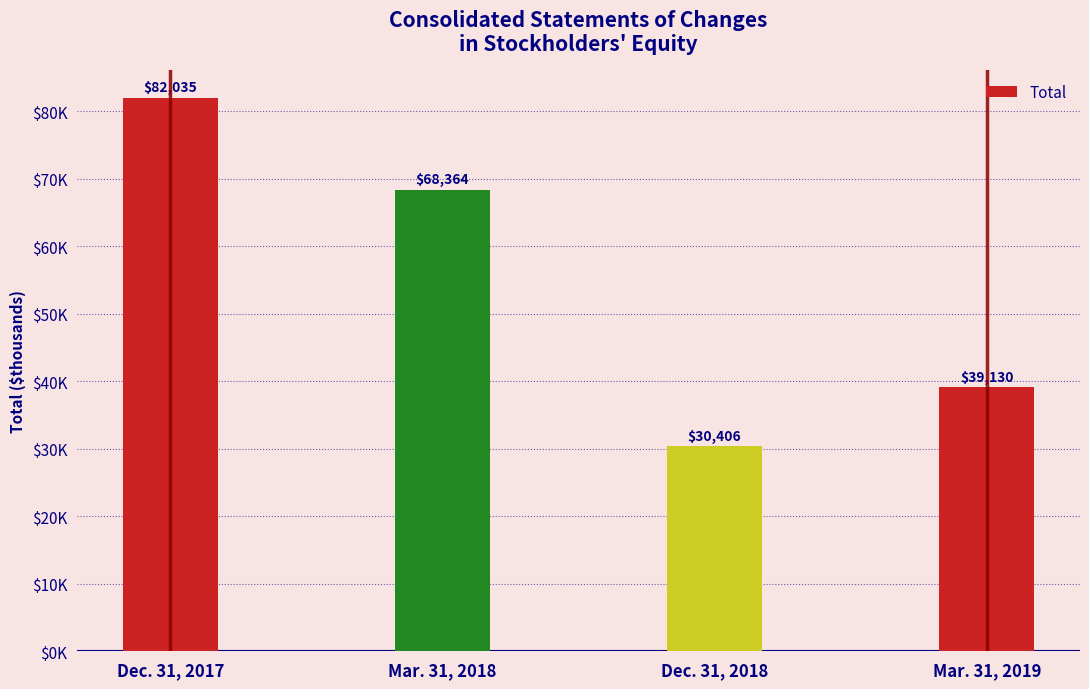

Reading left to right, what are all the values shown in this chart?

82035	68364	30406	39130